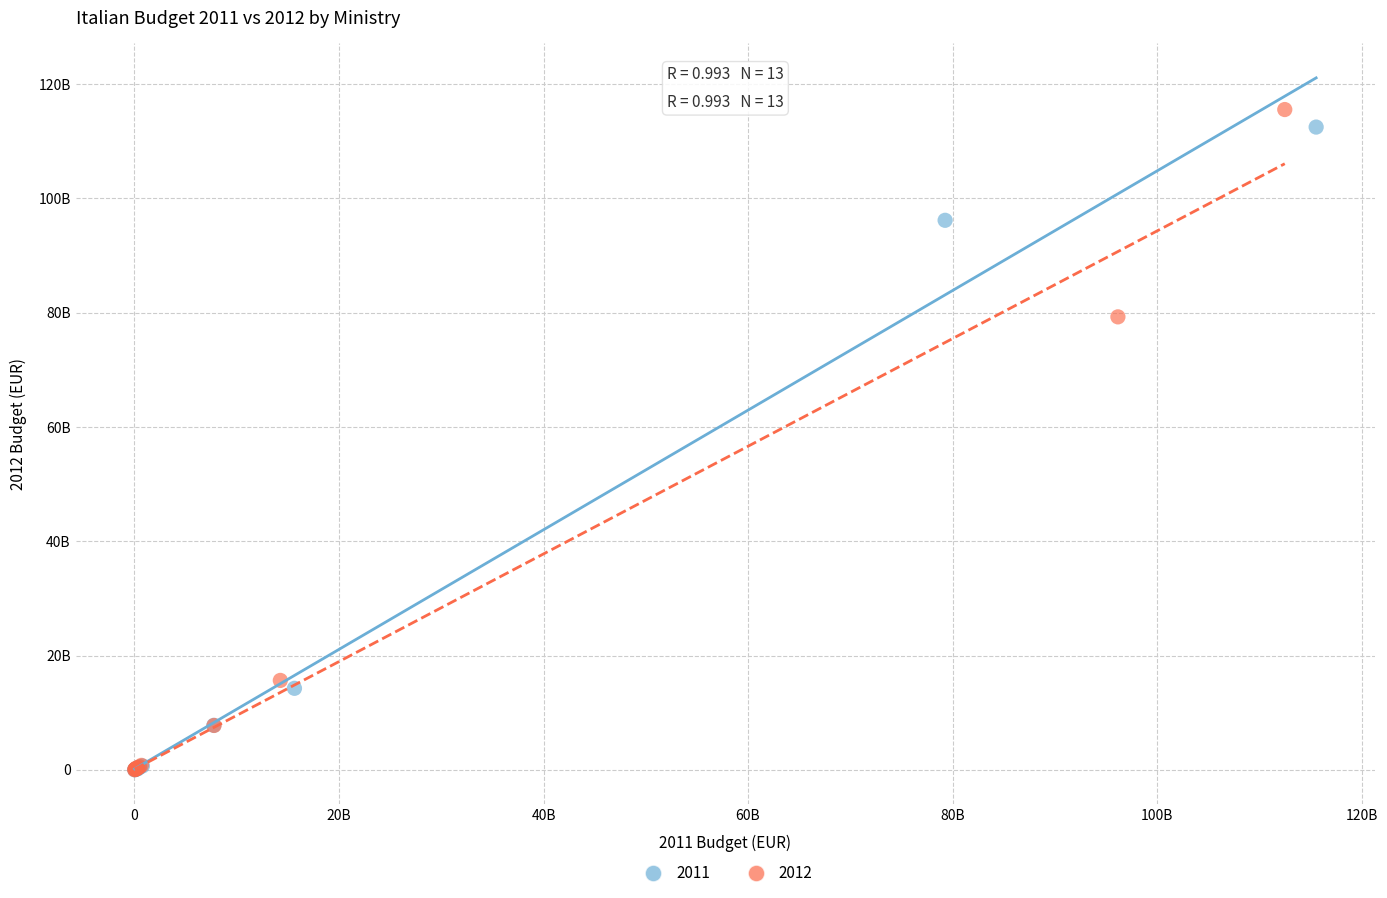

What are all the series names shown in the legend?

2011, 2012